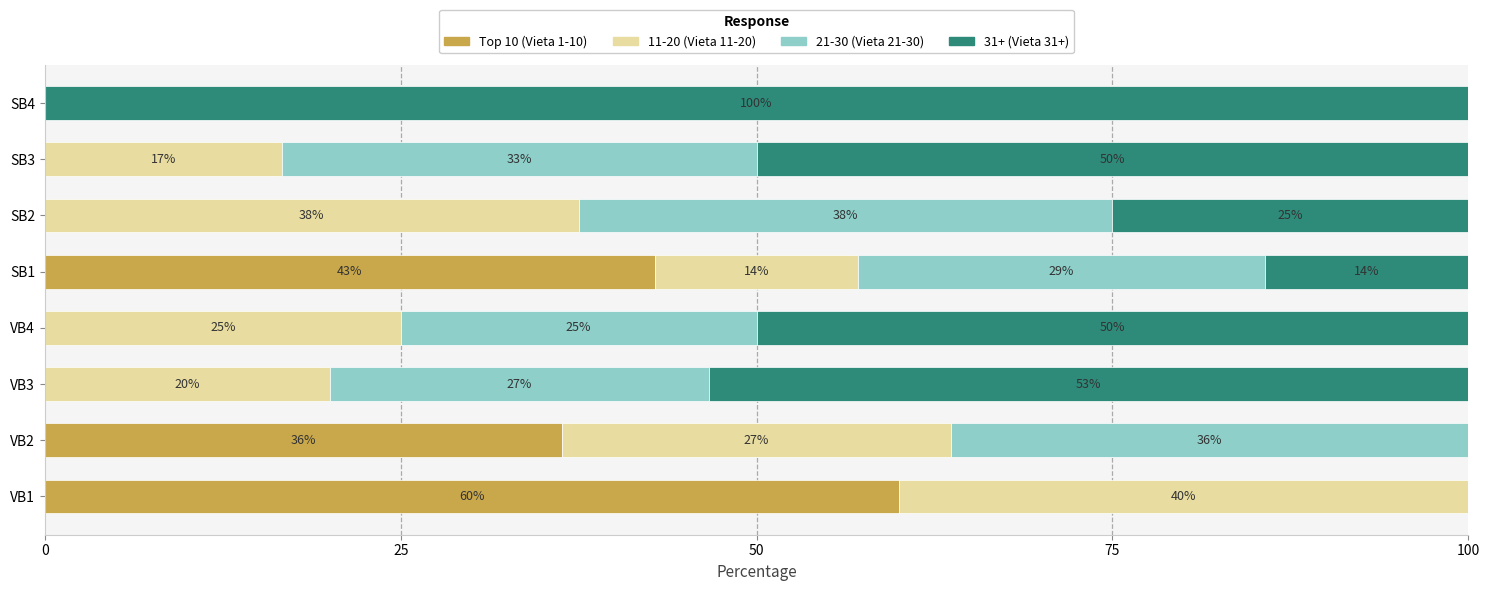

What are all the series names shown in the legend?

Top 10 (Vieta 1-10), 11-20 (Vieta 11-20), 21-30 (Vieta 21-30), 31+ (Vieta 31+)